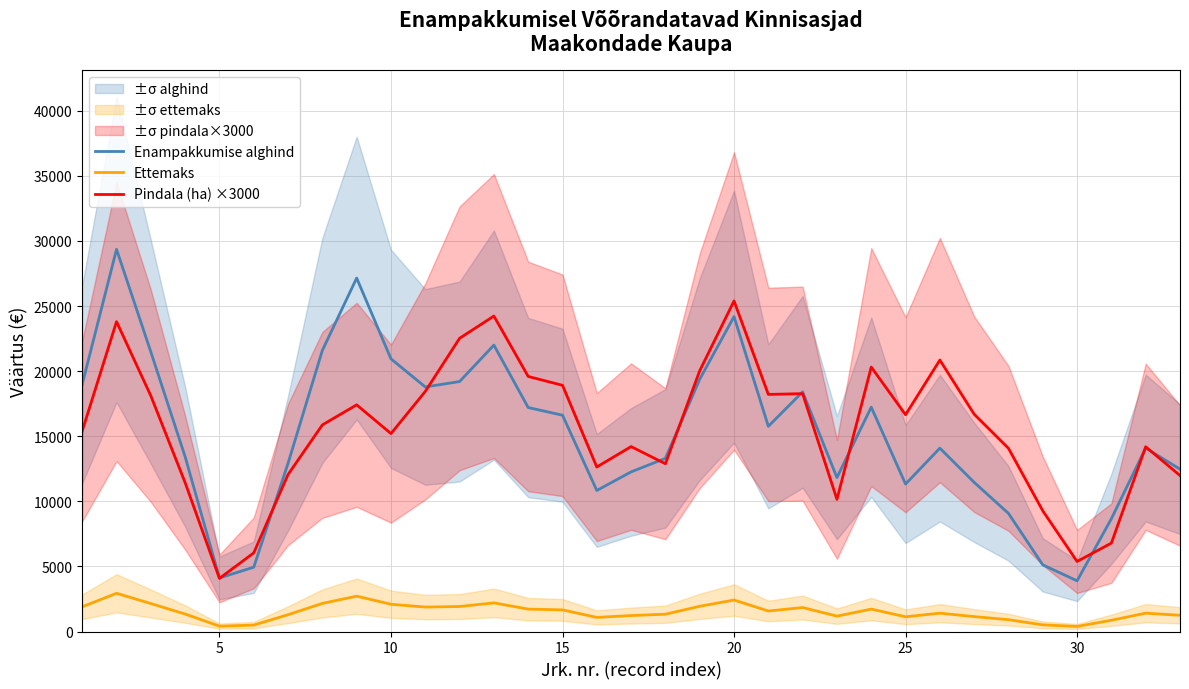

What is the sum of all Enampakkumise alghind values?

502053.3